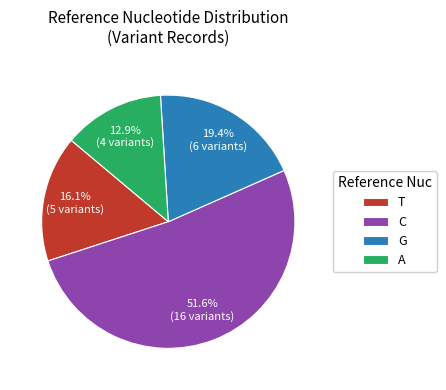

Rank the categories by value from highest to lowest.

C, G, T, A